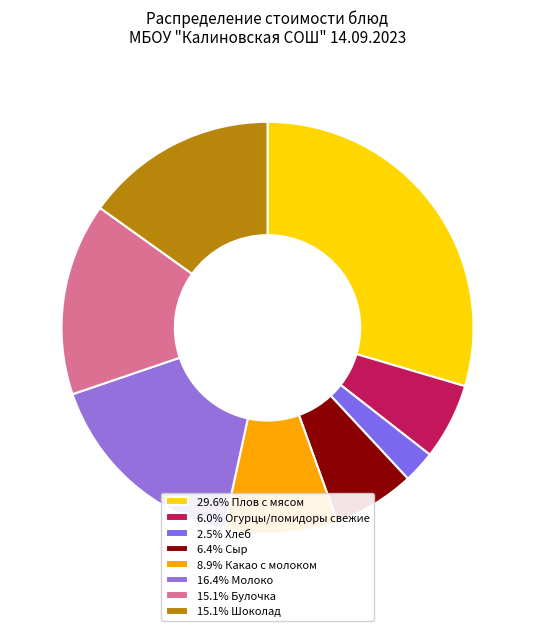

Which slice is the smallest?

Хлеб